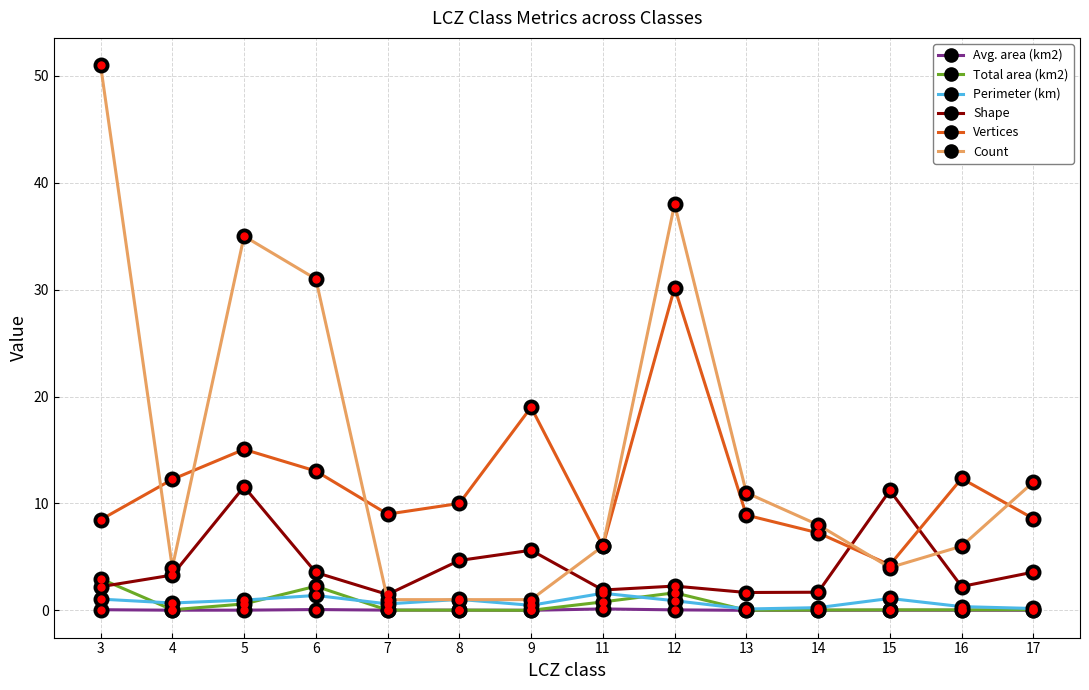

Read the Vertices value at 12.

30.2